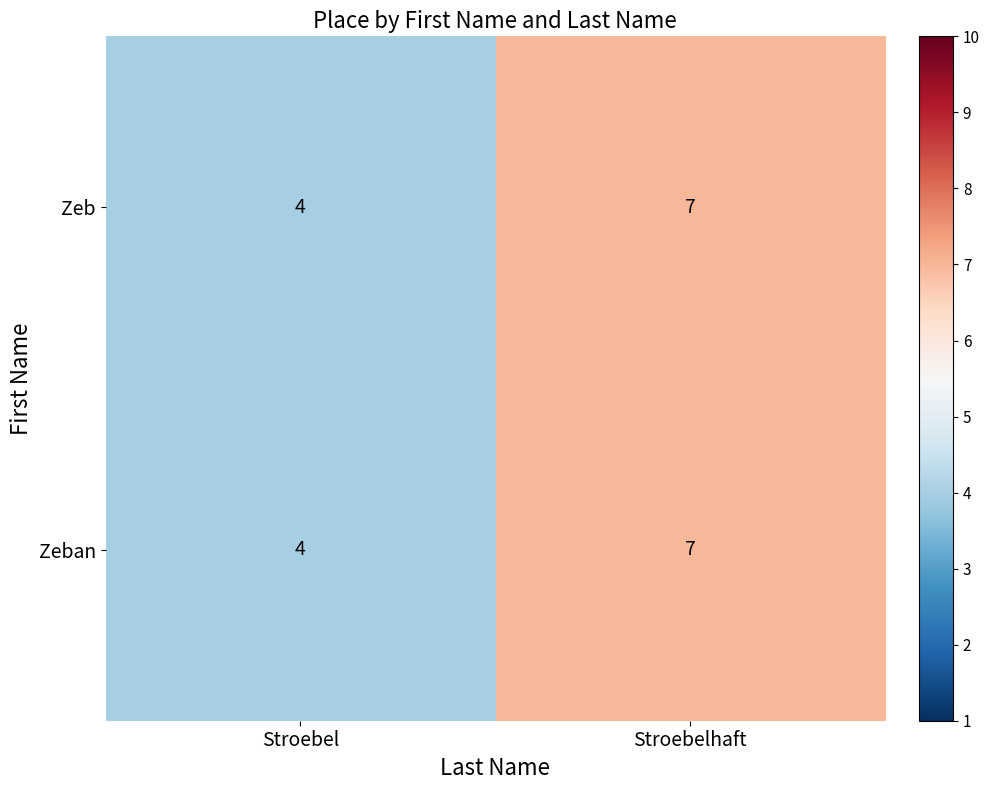

Which category has the highest value across all series?

Stroebelhaft